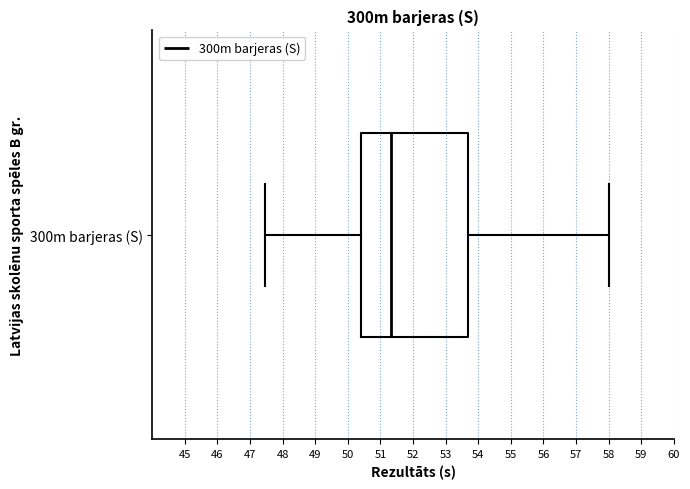

Transcribe this box plot: give where the median line is, the range the box spans, and where the two whiskers end, as read against the x-axis. The values are not printed on the chart, so give them approximately, as read against the axis.

median 51.3, box 50.4 to 53.7, whiskers 47.5 to 58.0